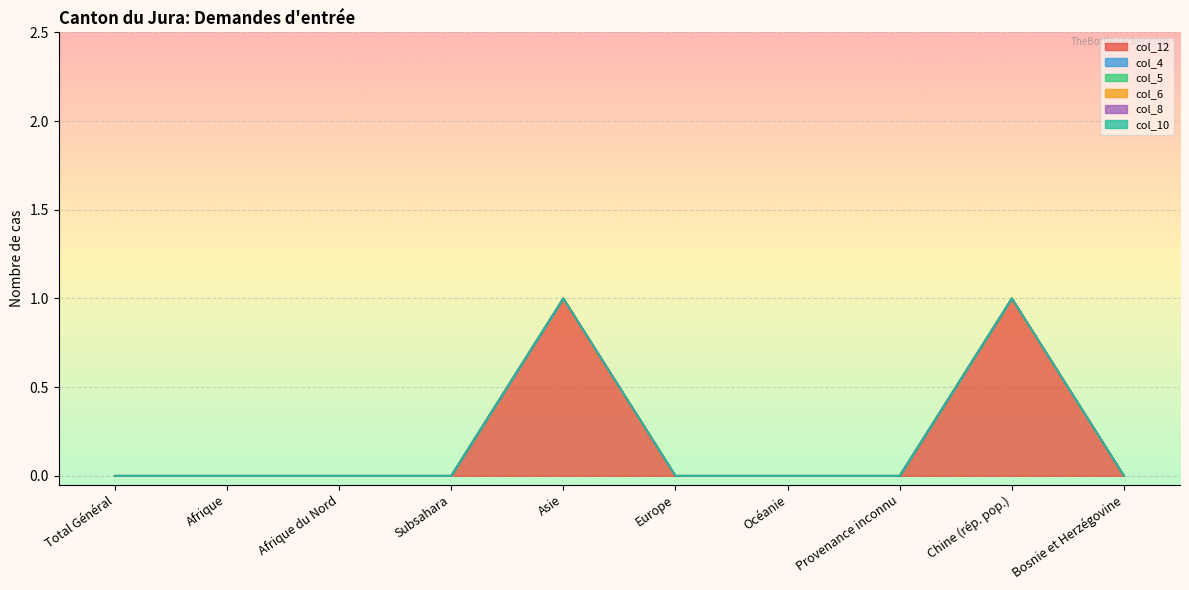

True or false: col_6 and col_4 intersect in this chart.

False